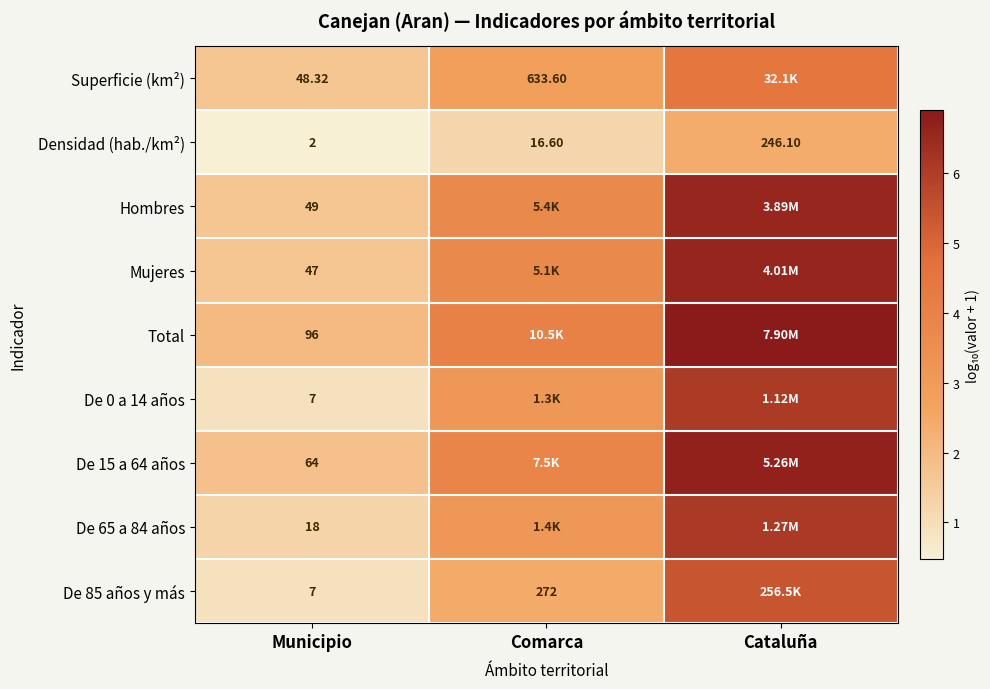

Is the value of Densidad (hab./km²) at Comarca greater than the value of Superficie (km²) at Municipio?

No